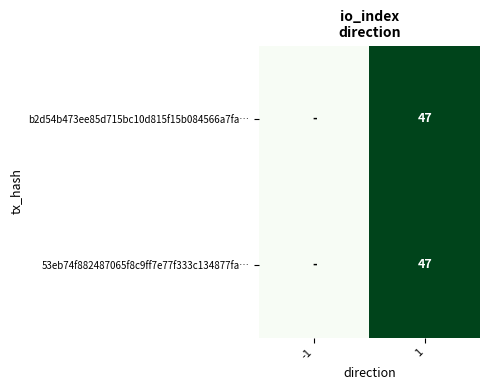

What is the total value across all series at 1?

94